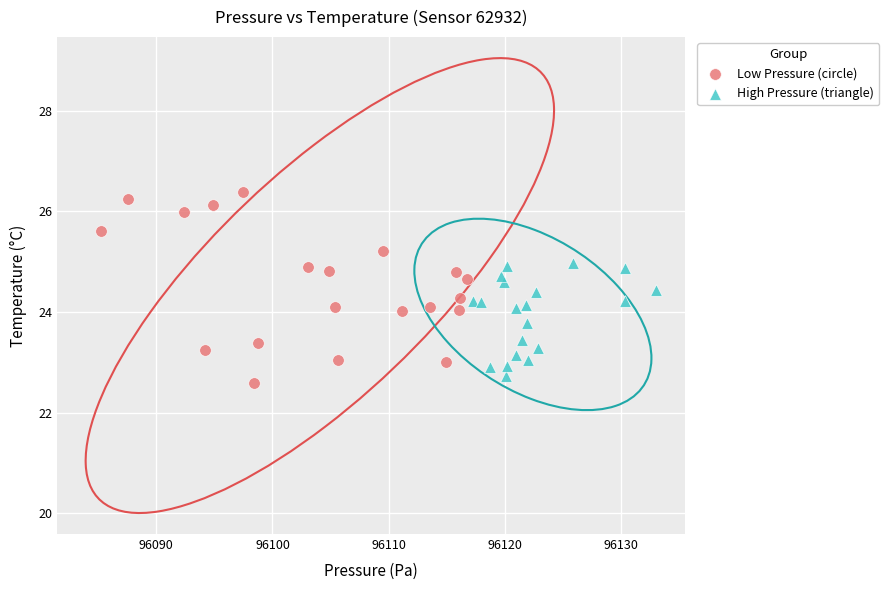

What are all the series names shown in the legend?

Low Pressure (circle), High Pressure (triangle)